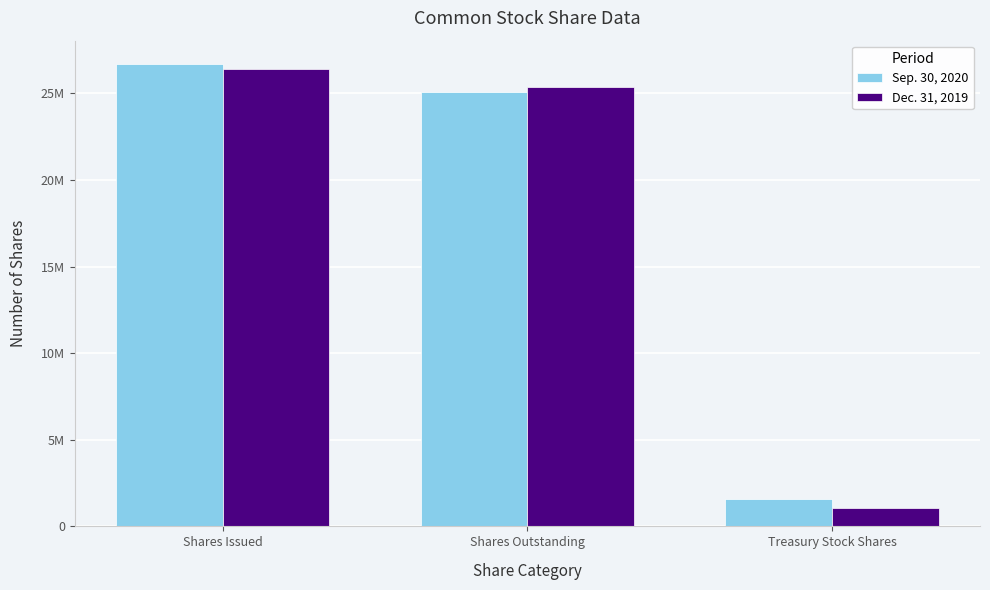

List the series in order of their peak value, lowest first.

Dec. 31, 2019, Sep. 30, 2020